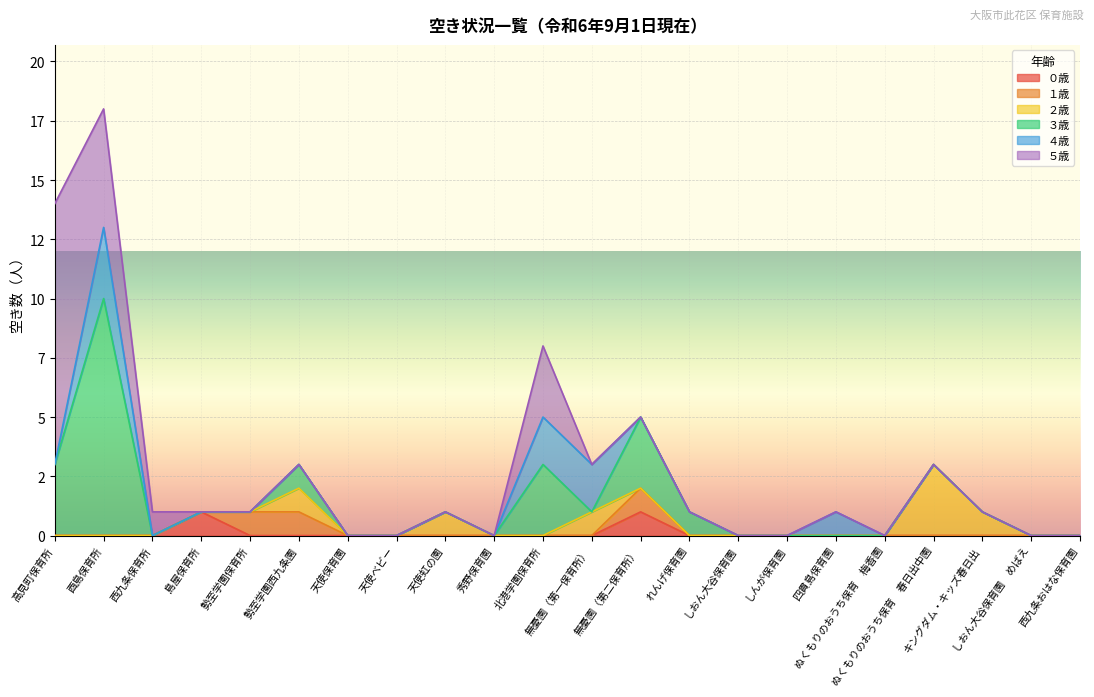

Where is ４歳 nearest to the value 1?

四貫島保育園